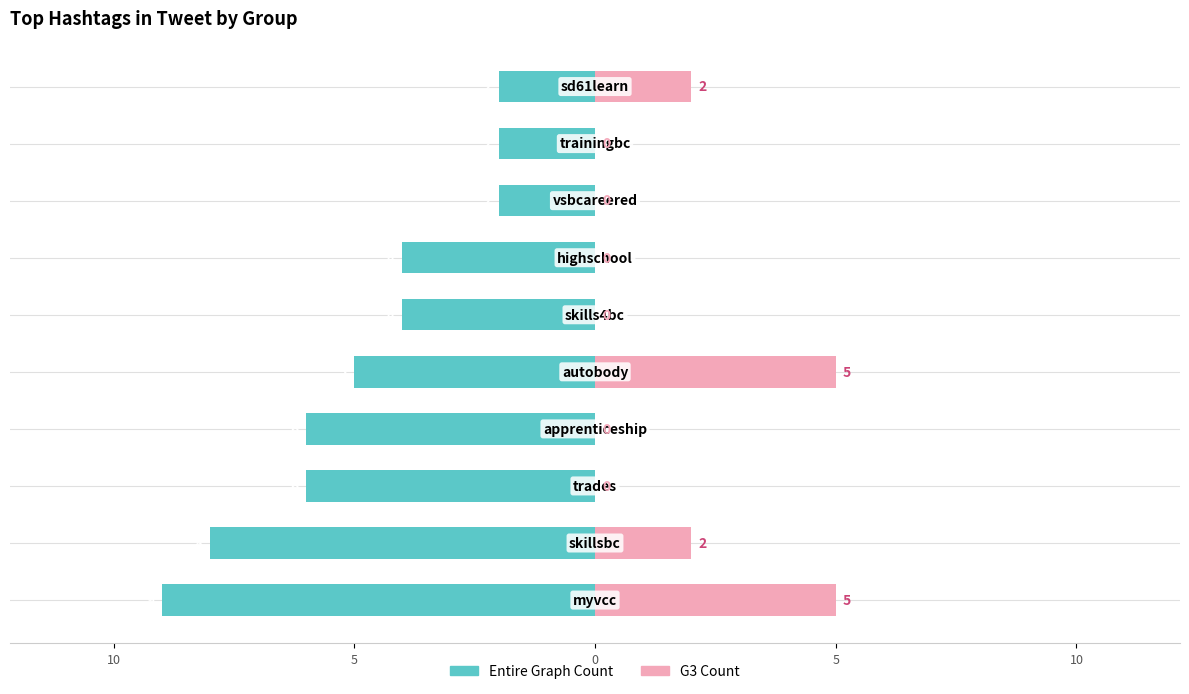

What is the difference between the maximum and minimum values in the Entire Graph Count series?

7